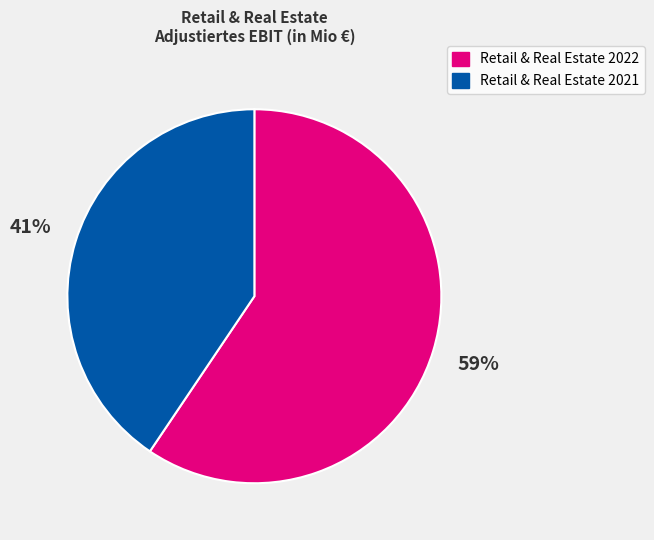

Is there a majority slice in this chart?

Yes